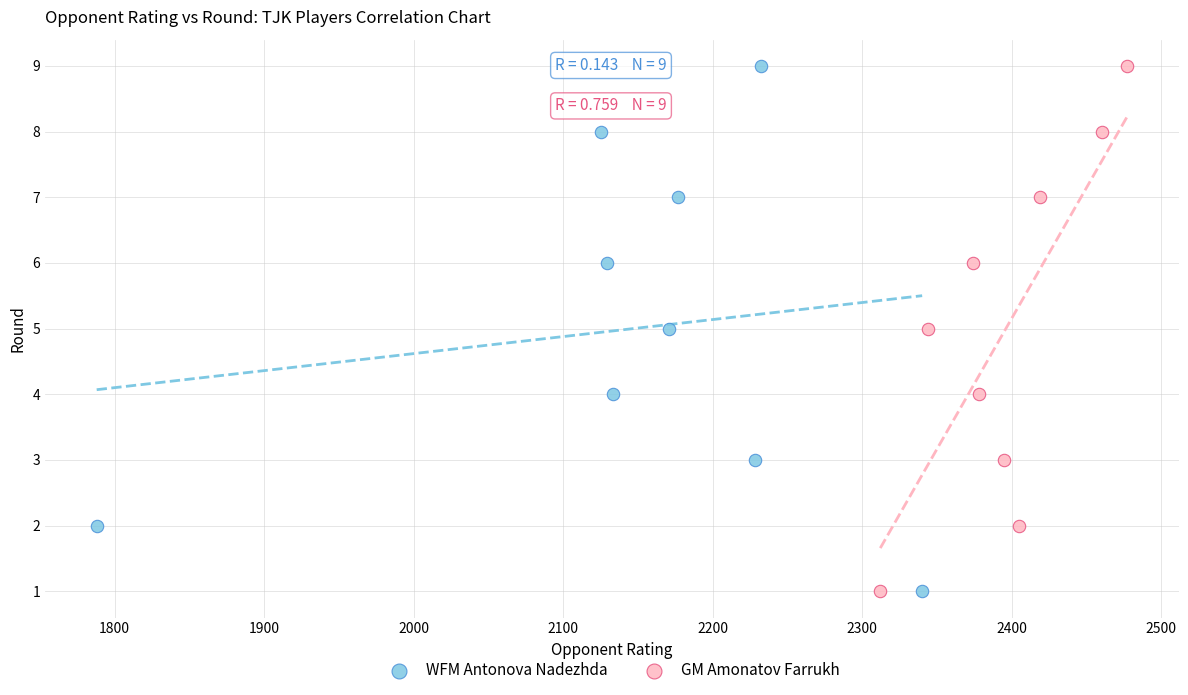

What are all the series names shown in the legend?

WFM Antonova Nadezhda, GM Amonatov Farrukh